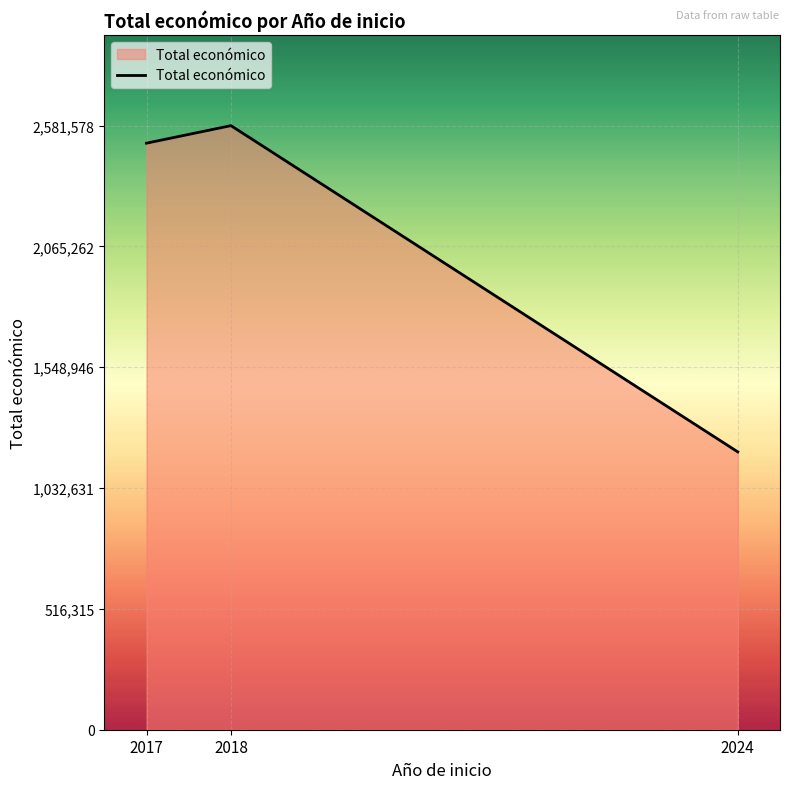

Approximately how many times larger is the value at 2017 compared to 2024?

2.1